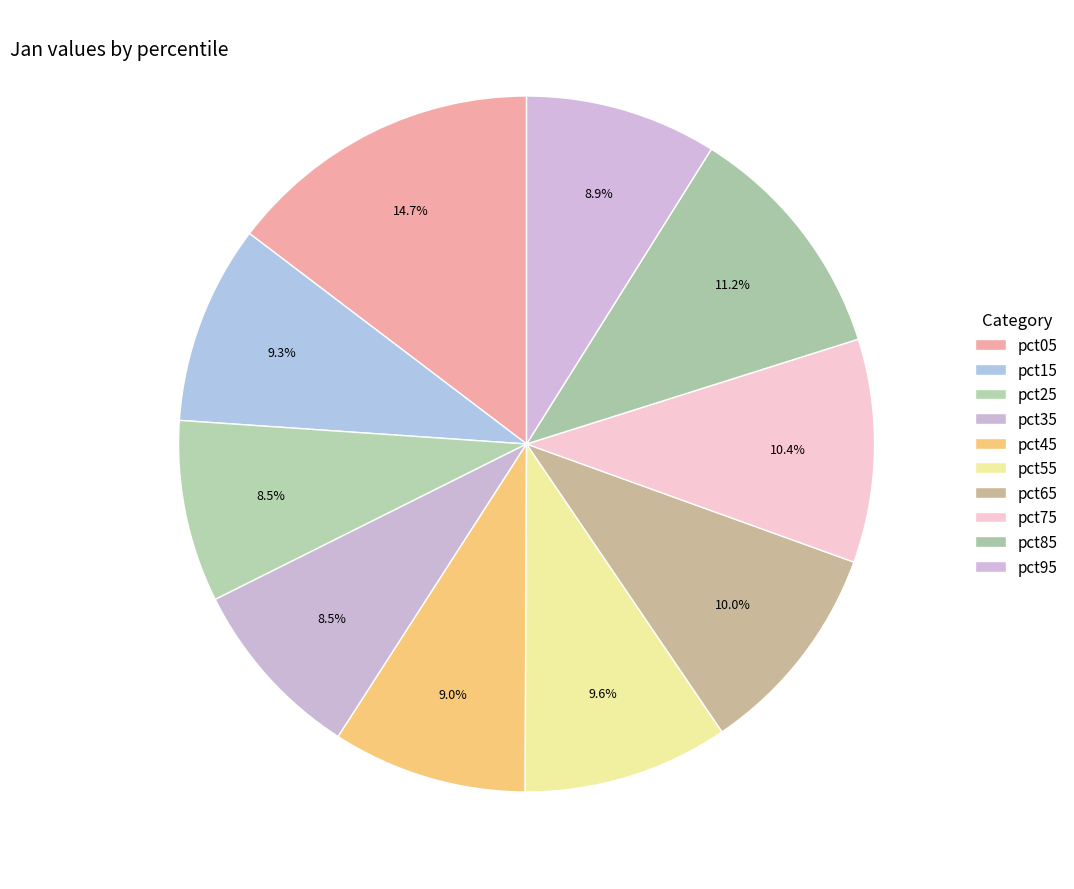

Does pct05 account for over 50% of the chart?

No